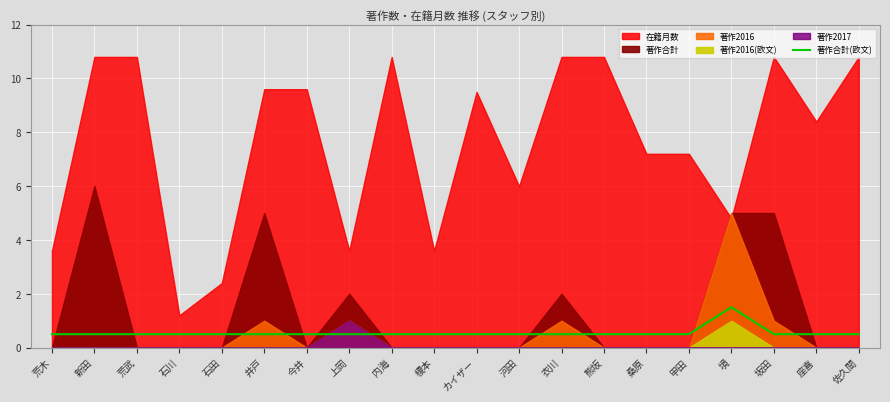

True or false: there are more than 0 points higher than both neighbors.

True